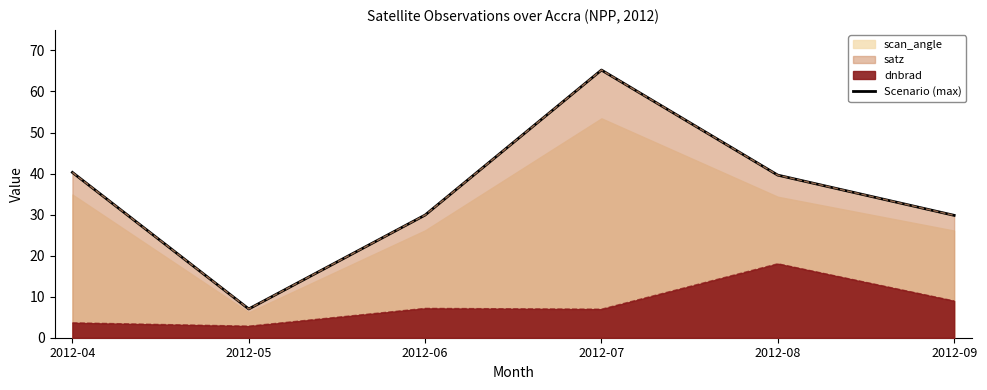

What is the difference between the second highest and minimum values?

33.3